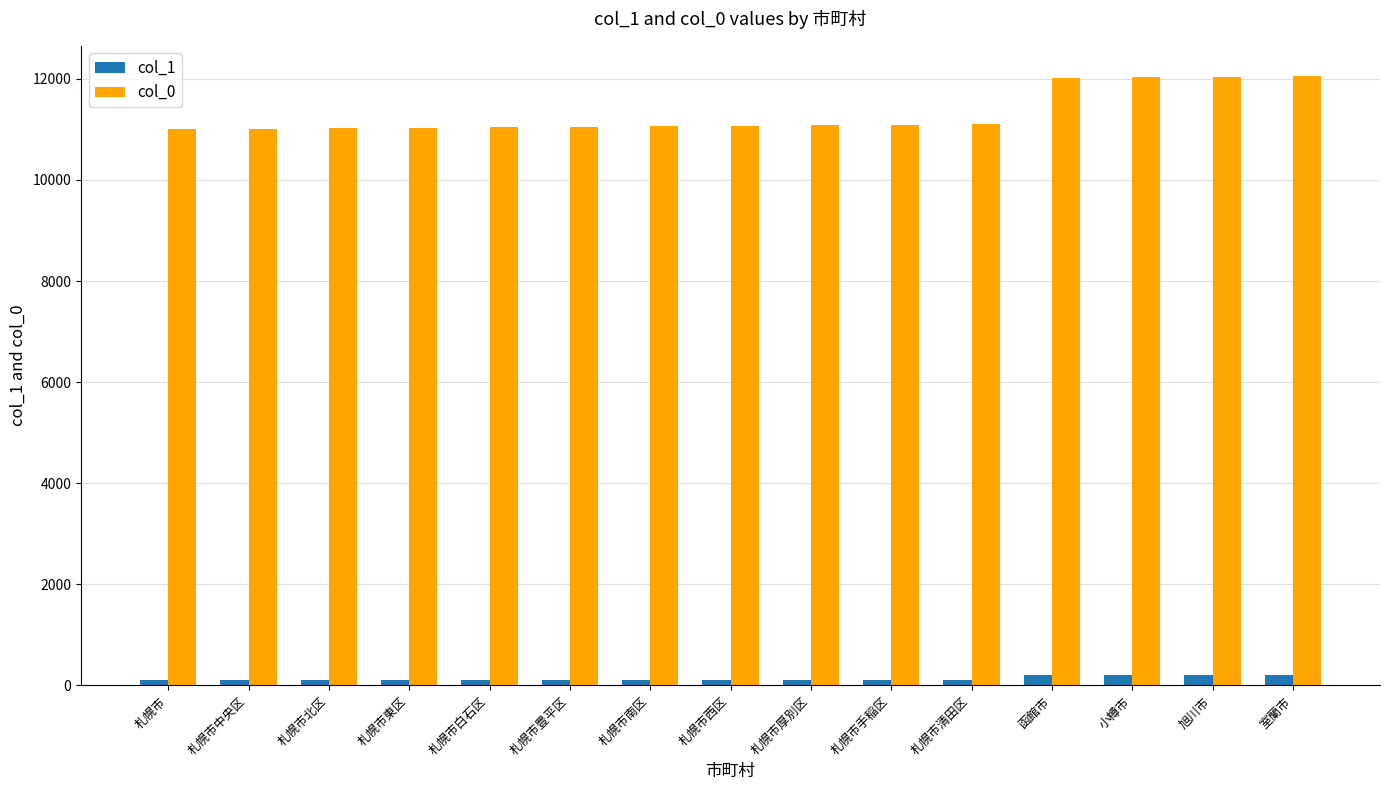

How many categories are shown in the chart?

15